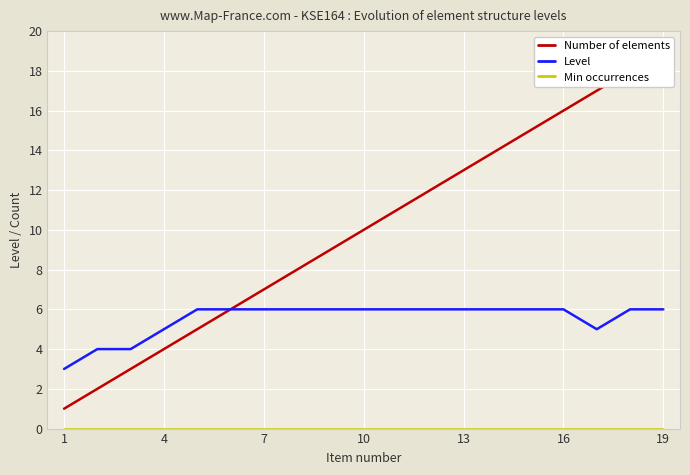

What is the maximum value for Level?

6